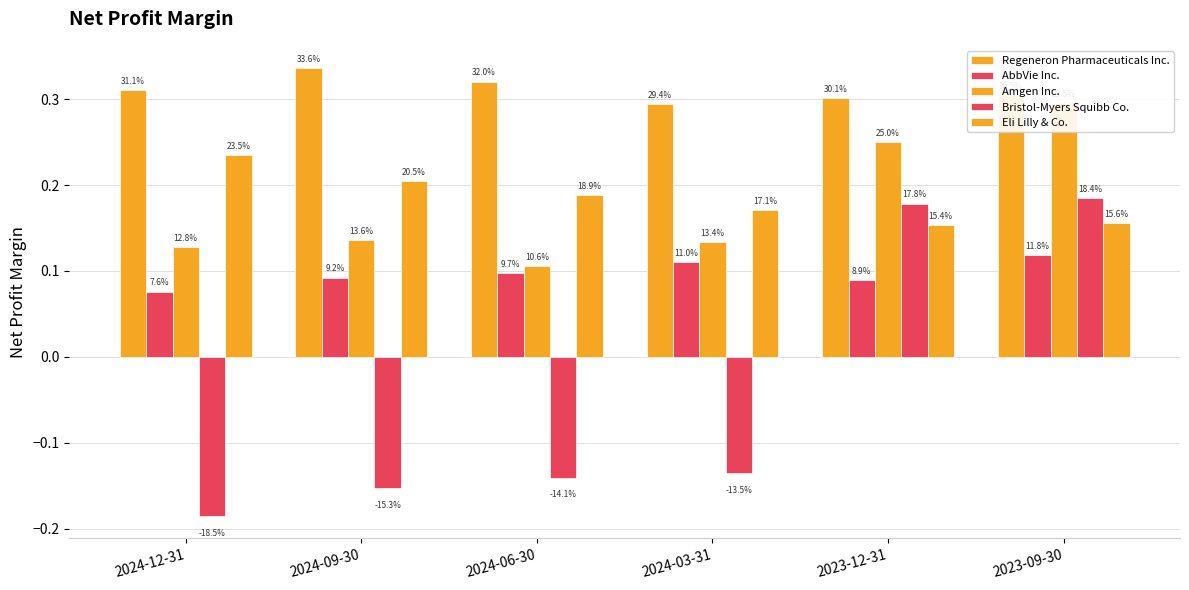

Reading left to right, transcribe all the data shown in this chart.

Regeneron Pharmaceuticals Inc.: 0.3	0.3	0.3	0.3	0.3	0.3
AbbVie Inc.: 0.1	0.1	0.1	0.1	0.1	0.1
Amgen Inc.: 0.1	0.1	0.1	0.1	0.2	0.3
Bristol-Myers Squibb Co.: -0.2	-0.2	-0.1	-0.1	0.2	0.2
Eli Lilly & Co.: 0.2	0.2	0.2	0.2	0.2	0.2